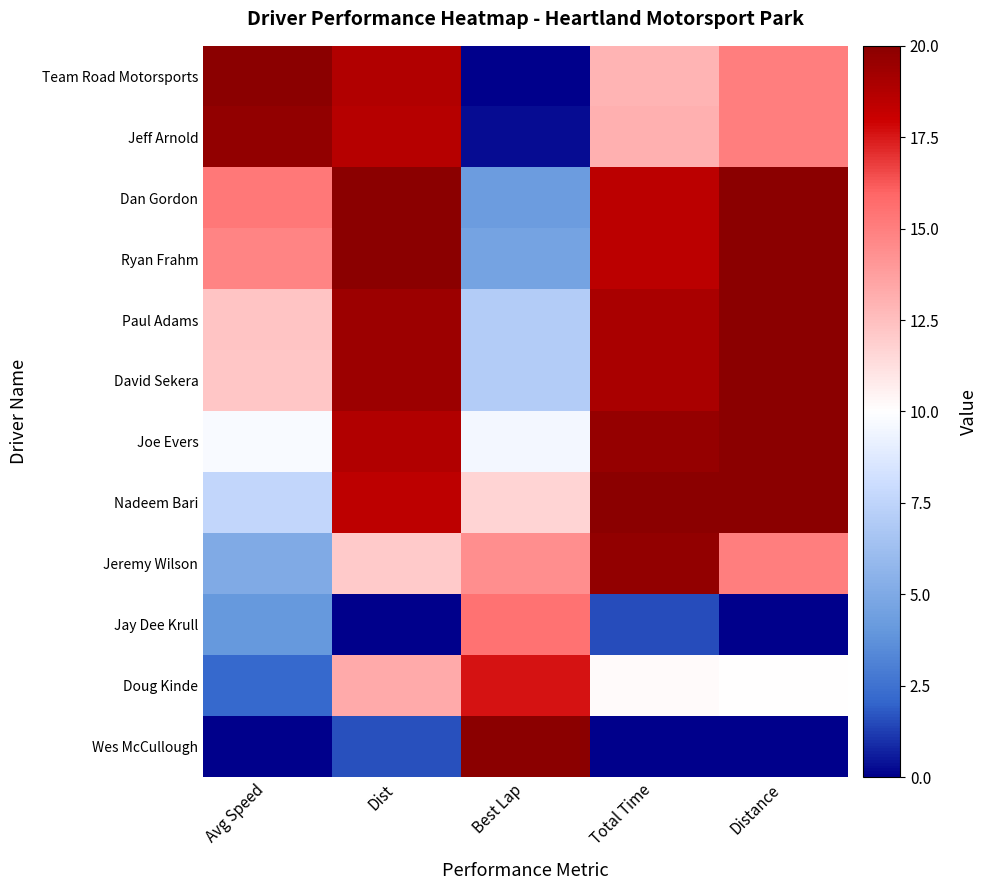

What is the total value across all series at Best Lap?

112.0